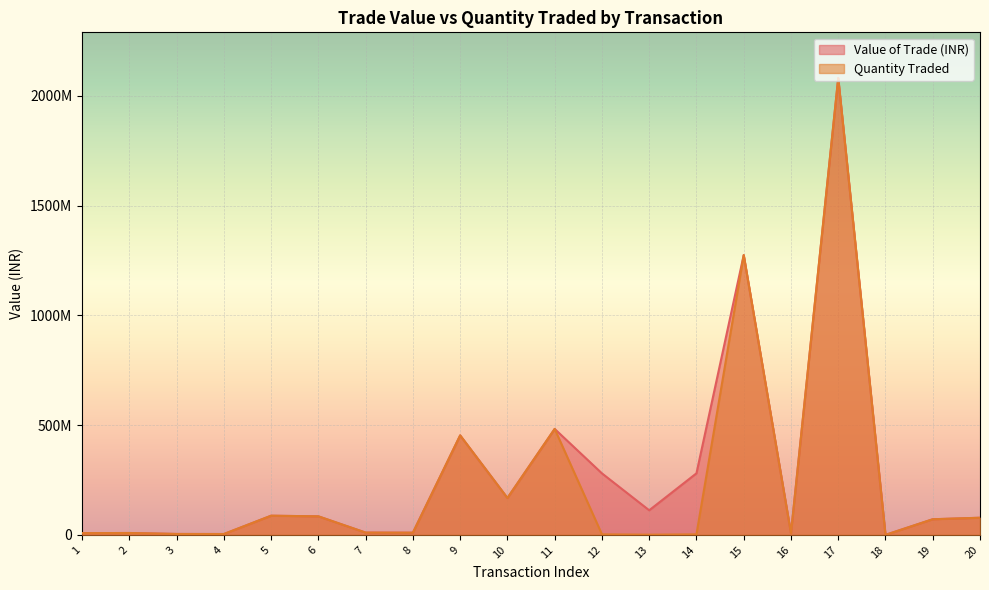

Reading right to left, transcribe all the data shown in this chart.

Value of Trade (INR): 20=78081167.4	19=71267655.5	18=100000.0	17=2080363636.1	16=7200000.0	15=1274185113.5	14=280450625.0	13=112090250.0	12=280225625.0	11=482553846.5	10=168000000.0	9=453146632.6	8=9989496.6	7=10433291.7	6=84502986.6	5=87348488.8	4=3975411.9	3=4246107.1	2=8664359.3	1=8012340.0
Quantity Traded: 20=78087756.2	19=71267655.5	18=100000.0	17=2080539184.6	16=7200000.0	15=1274185113.5	14=2500000.0	13=1000000.0	12=2500000.0	11=482594566.1	10=168000000.0	9=453146632.6	8=9990339.6	7=10433291.7	6=84510117.3	5=87348488.8	4=3975747.4	3=4246107.1	2=8665090.4	1=8012340.0